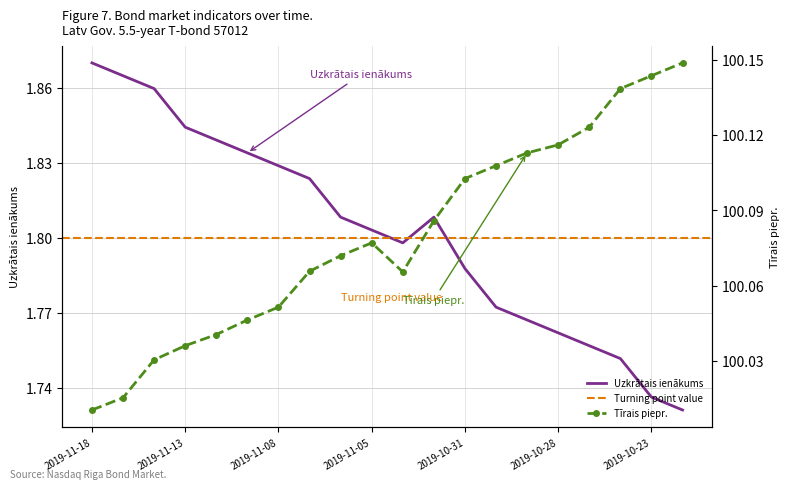

In Uzkrātais ienākums, how many points are higher than both neighbors (excluding endpoints)?

1